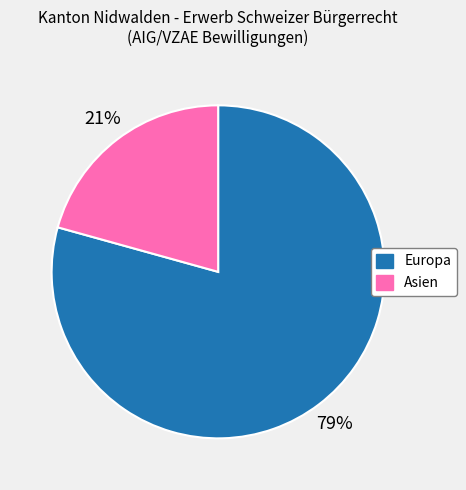

The Asien slice represents 21% of the pie. True or false?

True